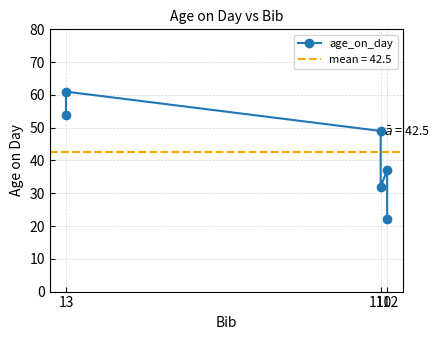

What is the sum of all values?

255